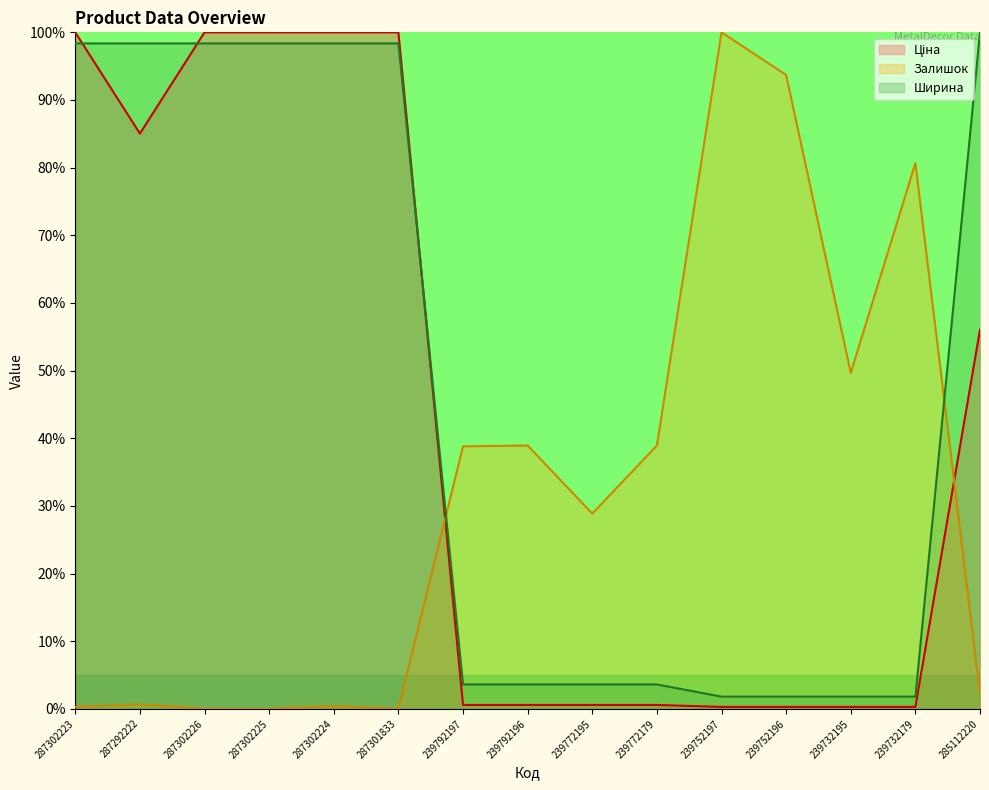

At which category is the sum across all series the highest?

287302224